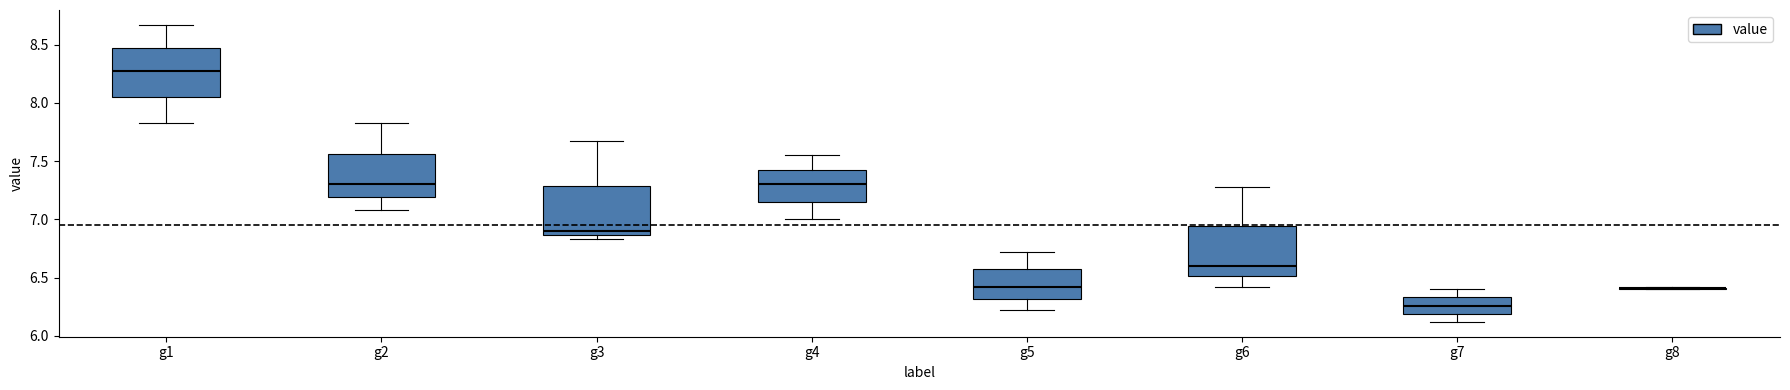

Reading left to right, read every box against the y-axis: the position of its median line, the range the box covers, and the ends of its whiskers. The values are not printed on the chart, so give them approximately, as read against the axis.

g1: median 8.25, box 8.05 to 8.45, whiskers 7.85 to 8.65
g2: median 7.30, box 7.20 to 7.55, whiskers 7.10 to 7.85
g3: median 6.90, box 6.85 to 7.30, whiskers 6.85 (just below the box's lower edge) to 7.65
g4: median 7.30, box 7.15 to 7.45, whiskers 7.00 to 7.55
g5: median 6.40, box 6.30 to 6.55, whiskers 6.20 to 6.70
g6: median 6.60, box 6.50 to 6.95, whiskers 6.40 to 7.30
g7: median 6.25, box 6.20 to 6.35, whiskers 6.10 to 6.40
g8: box collapsed to a line at 6.40, whiskers 6.40 to 6.40